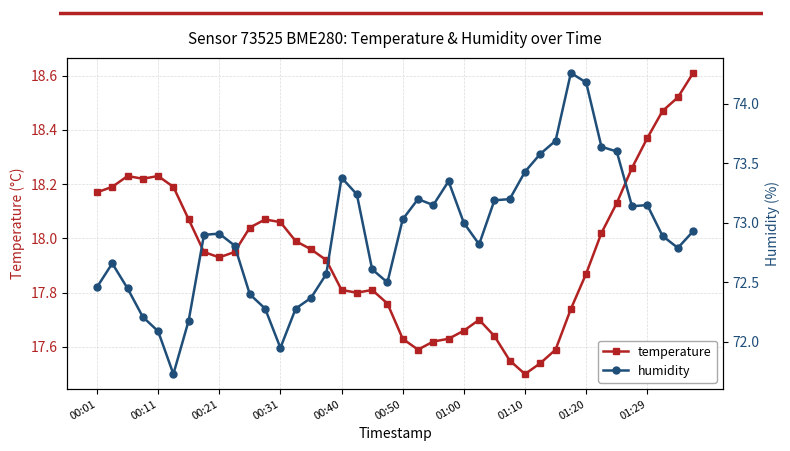

List the series in order of their peak value, highest first.

humidity, temperature